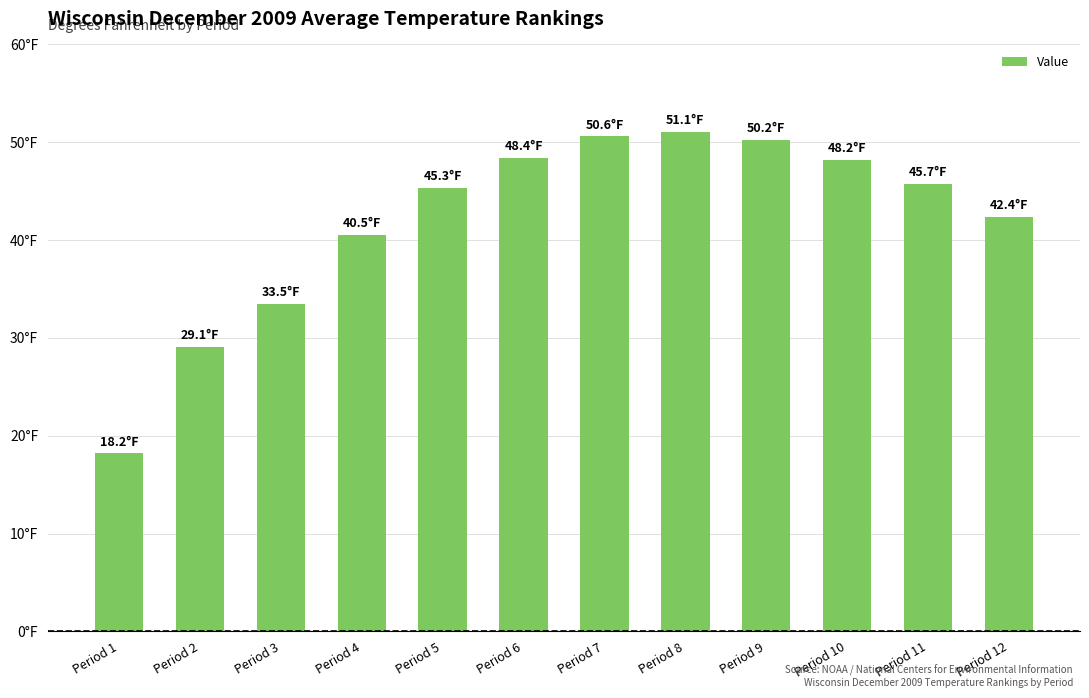

Approximately how many times larger is the value at Period 1 compared to Period 5?

0.4